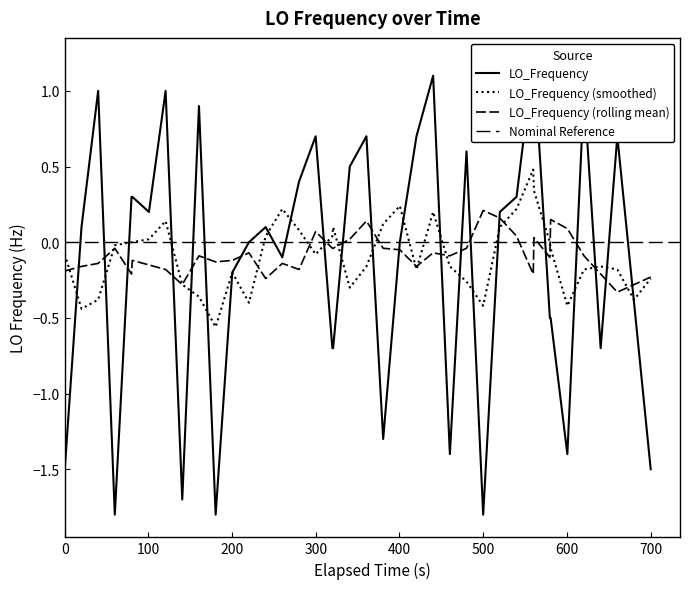

How many data points are above 0?

21